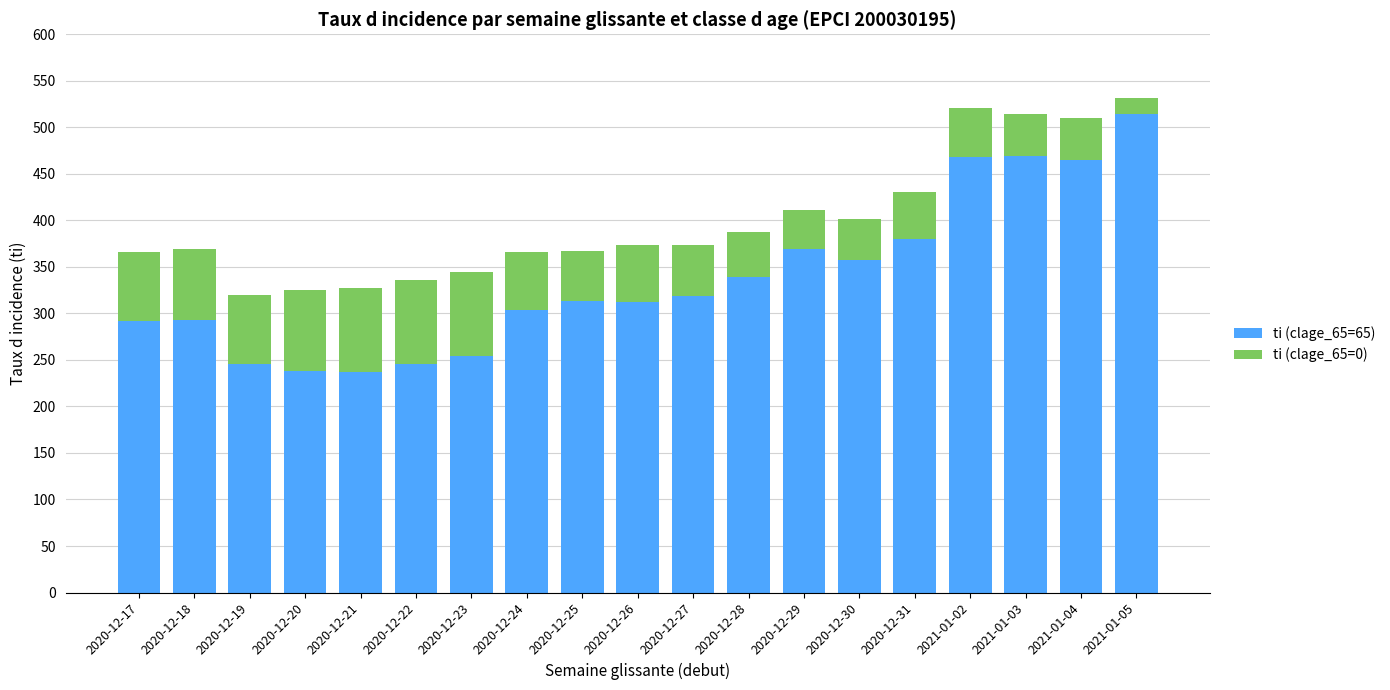

What is the total value across all series at 2020-12-28?

387.6